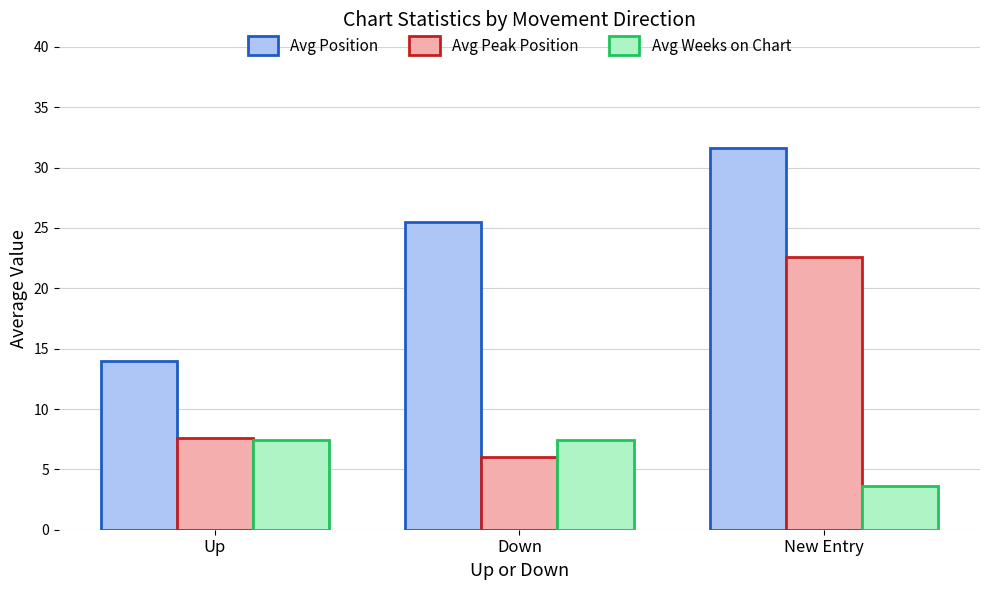

True or false: Avg Position has a value of 25.5 at Down.

True